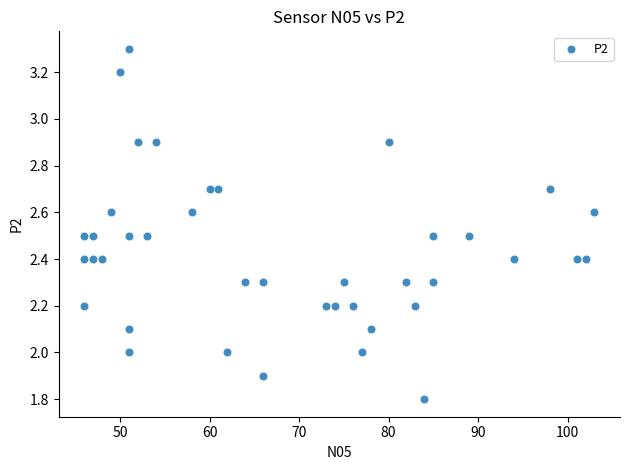

What is the range of Y values (max minus min)?

1.5